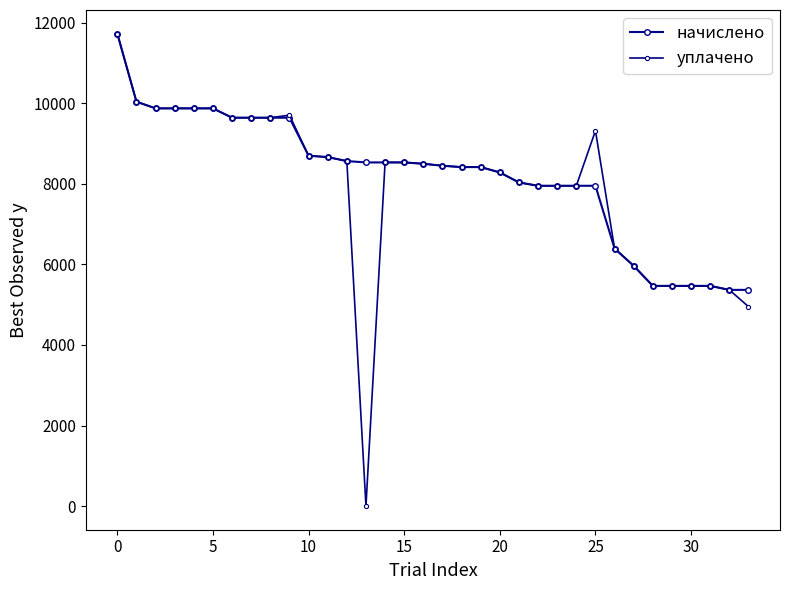

At which label does начислено reach its peak?

0